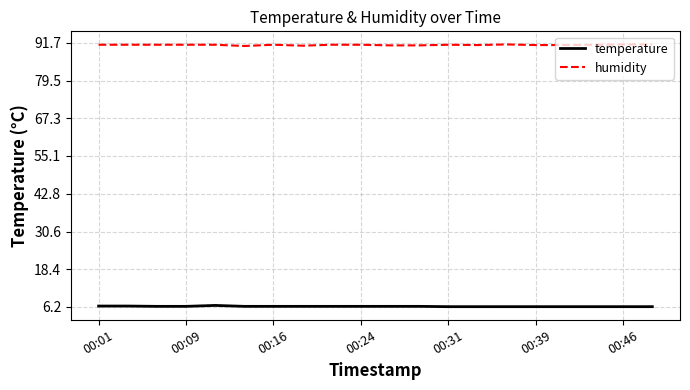

What is the minimum value for temperature?

6.3